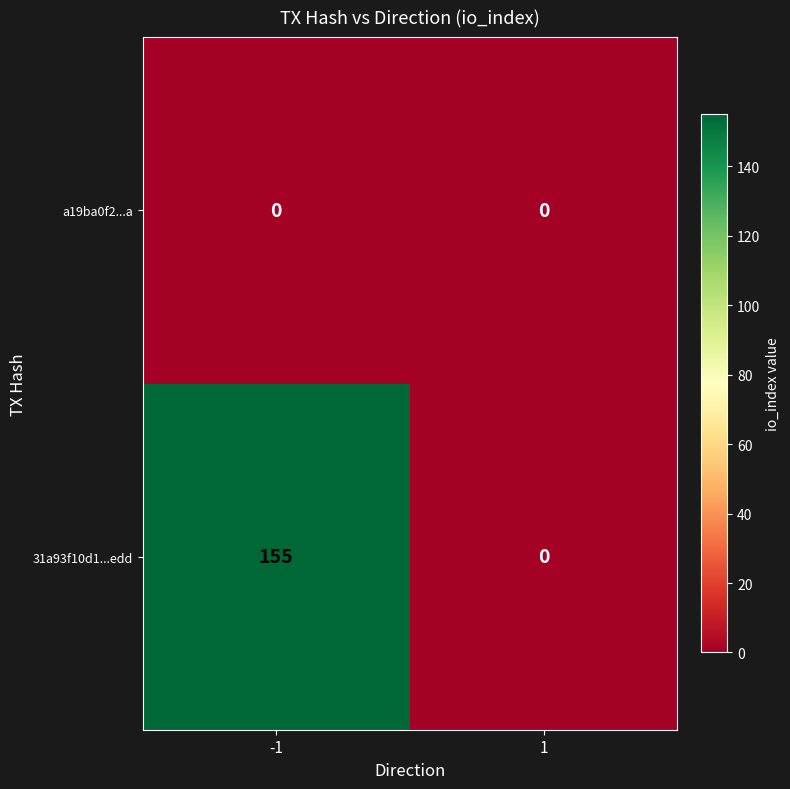

Is it true that a19ba0f2...a equals 0 at 1?

True